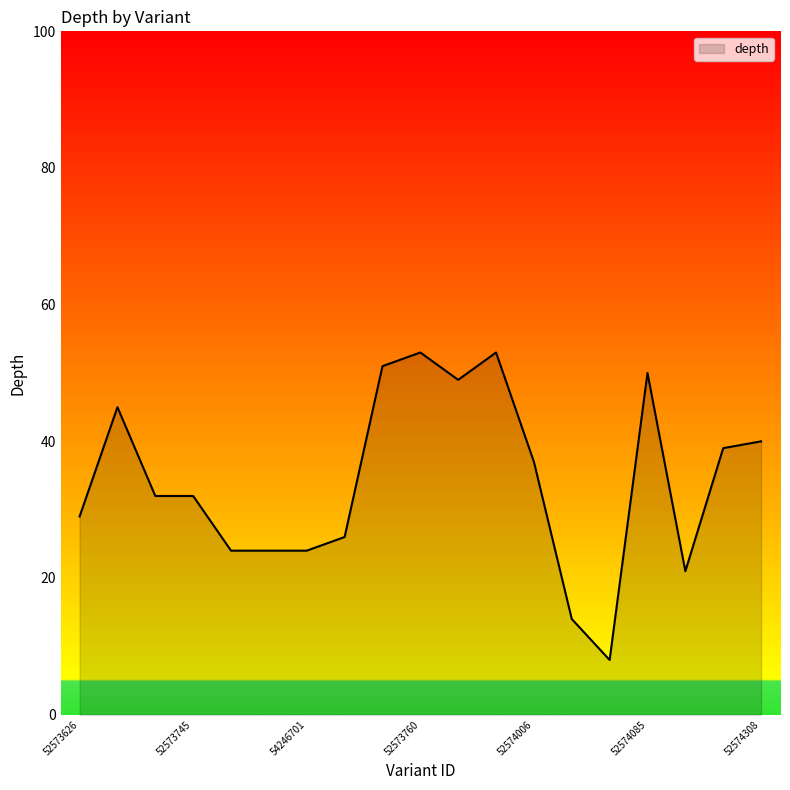

What is the greatest value displayed?

53